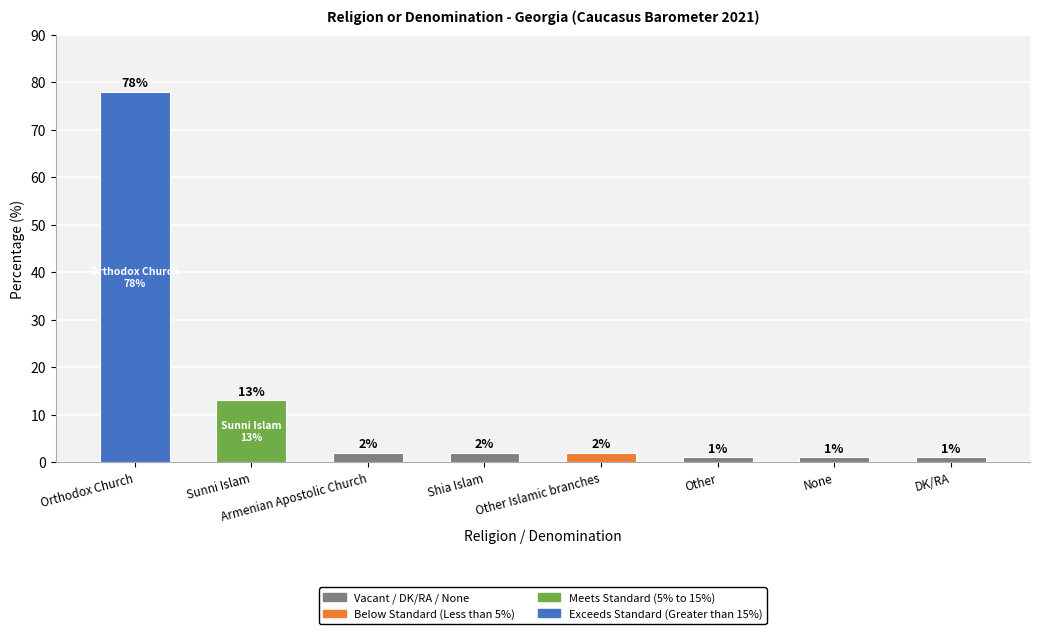

How many bars are there in total?

8